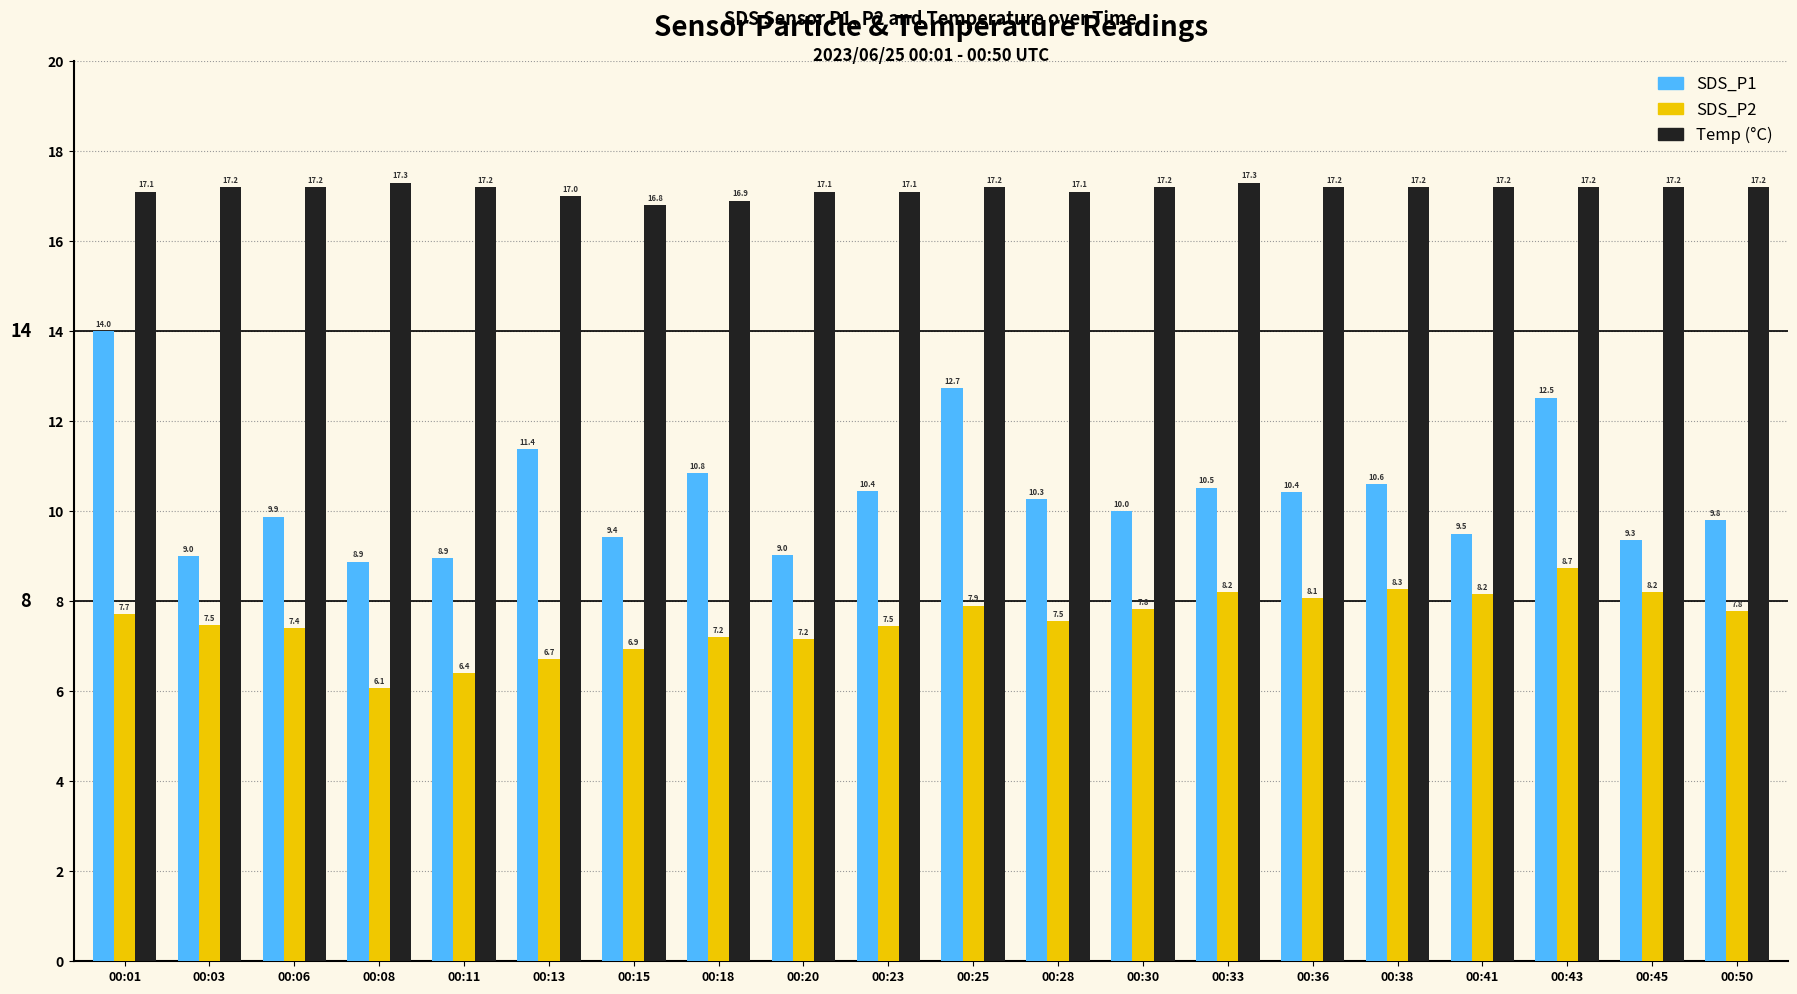

What is the total value across all series at 00:23?

35.0